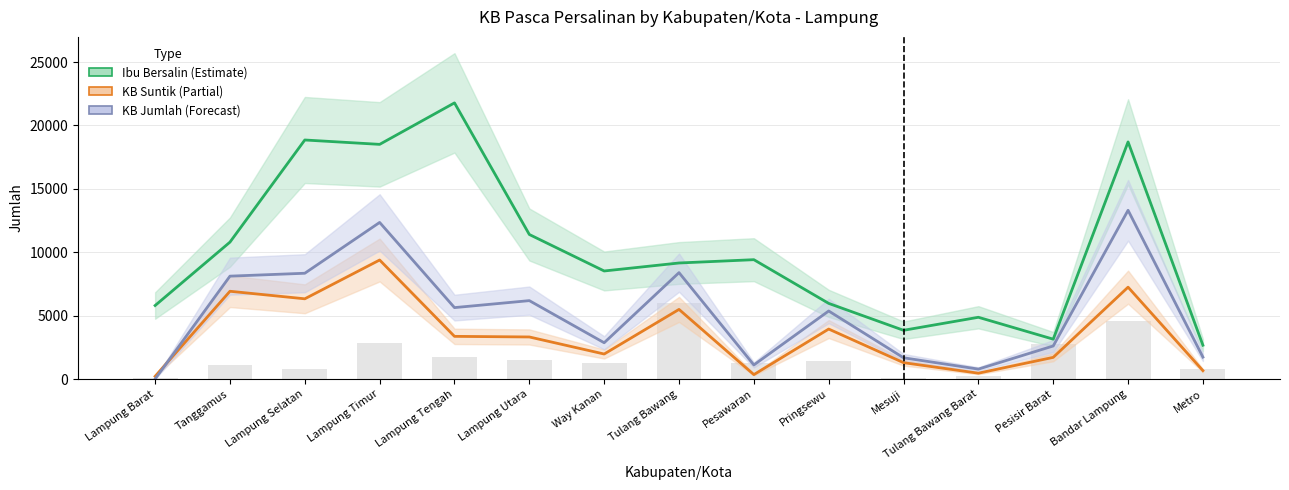

The Peserta_KB_Pasca_Persalinan_Jumlah series shows 6182 at Lampung Utara. True or false?

True